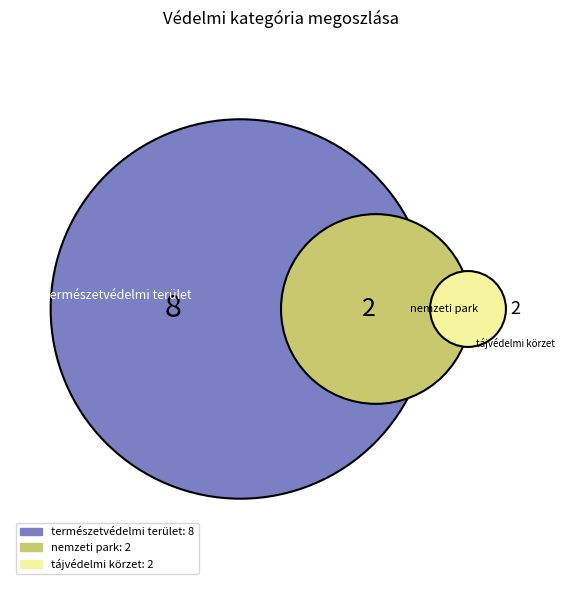

To the nearest percent, what is the combined percentage of nemzeti park and tájvédelmi körzet?

33%